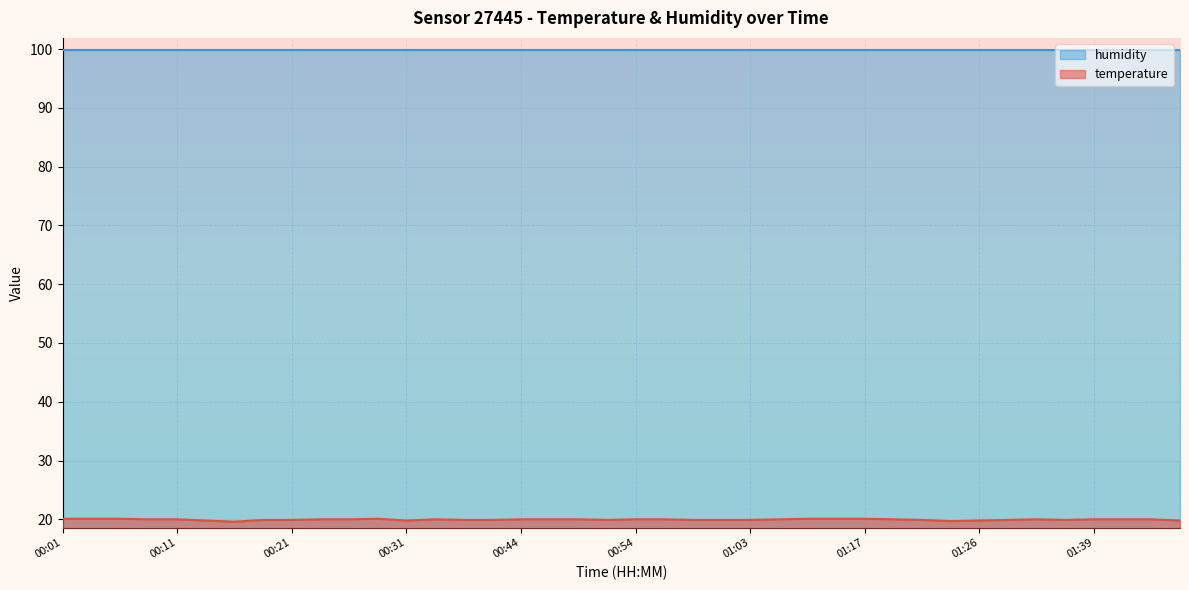

Between 00:26 and 00:18, which is larger?

00:26